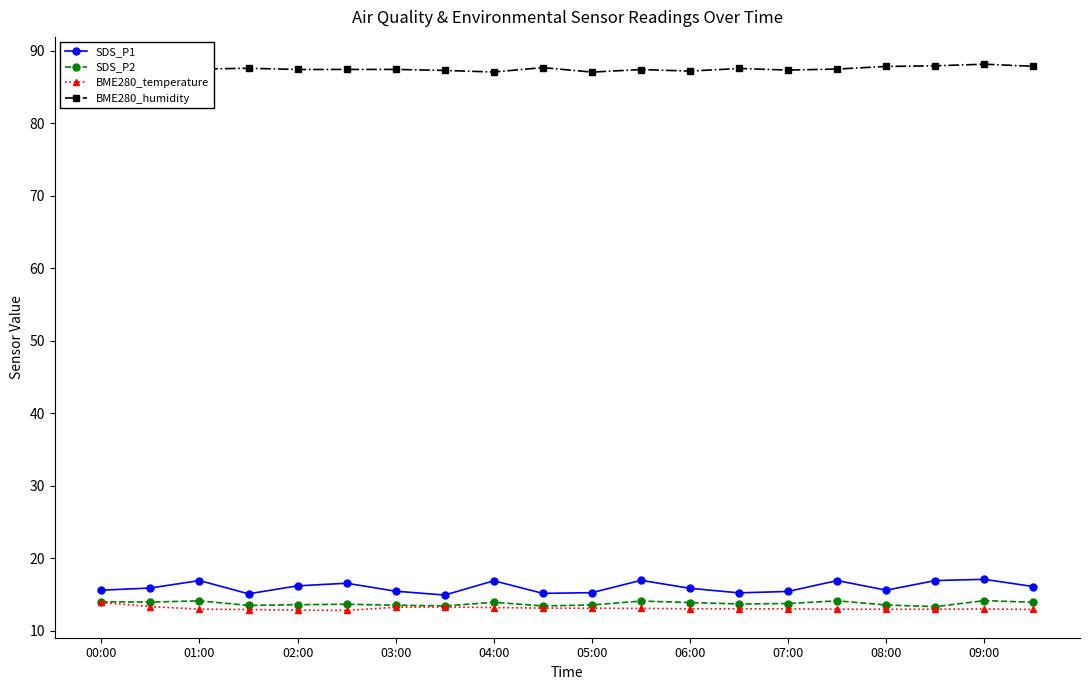

What are all the series names shown in the legend?

SDS_P1, SDS_P2, BME280_temperature, BME280_humidity